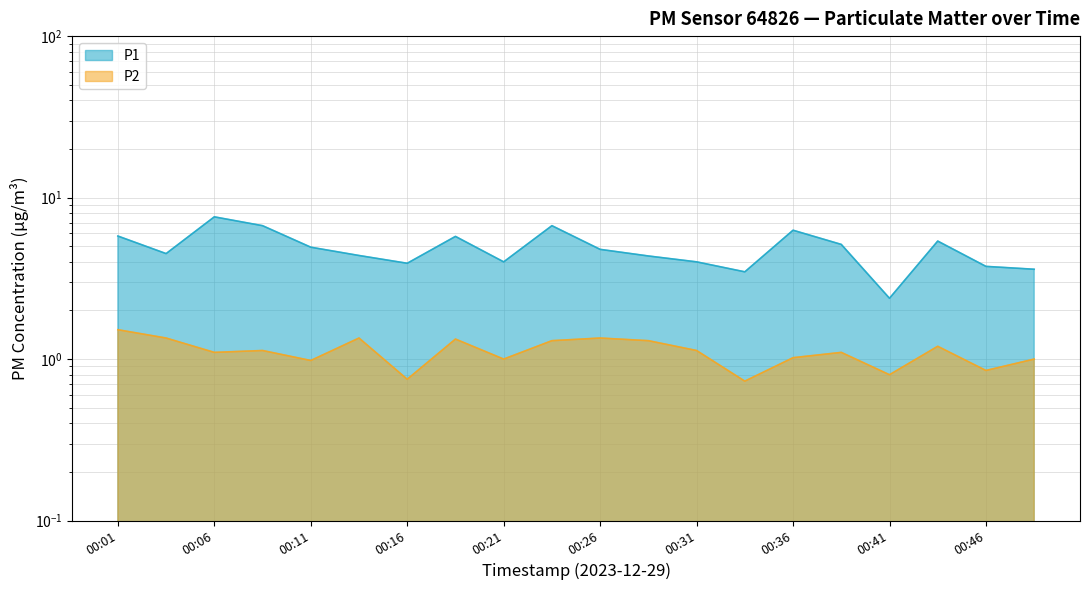

Which category has the lowest value across all series?

00:33